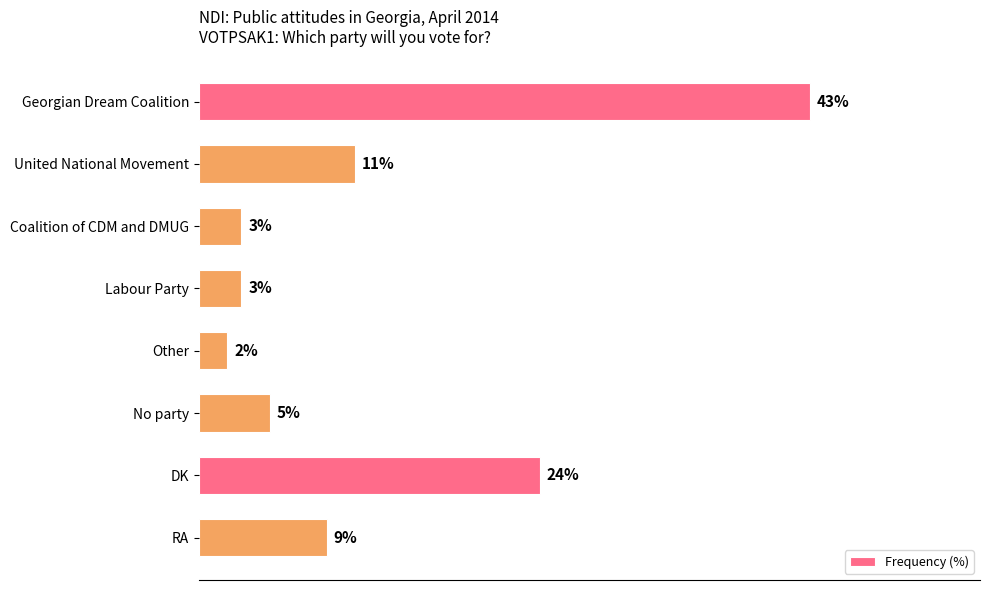

Which label corresponds to the smallest value in the chart?

Other